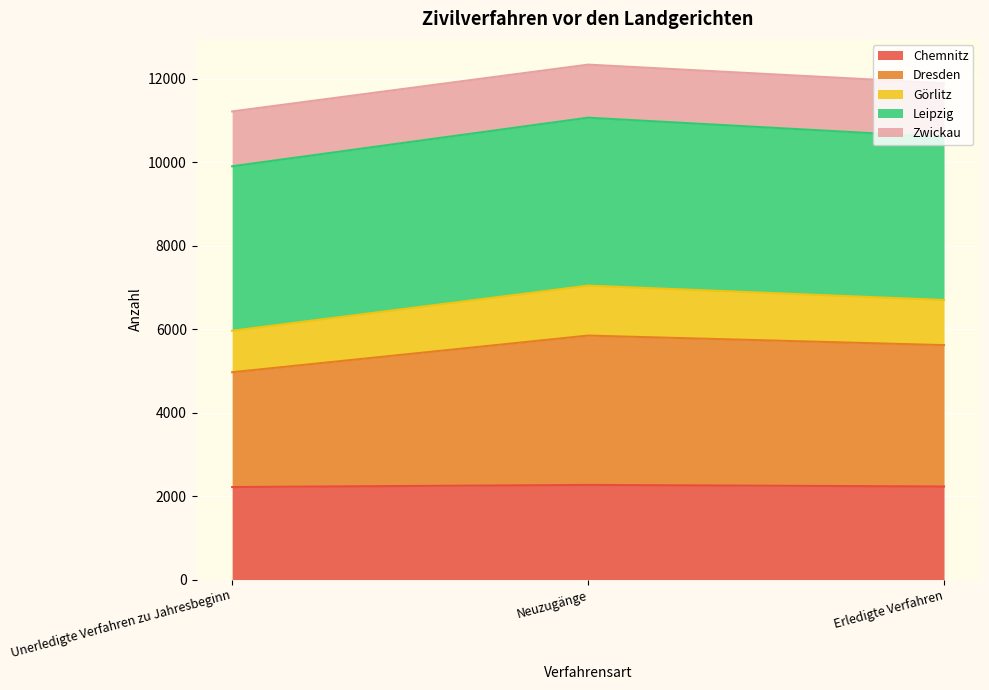

Count the number of categories in the chart.

3